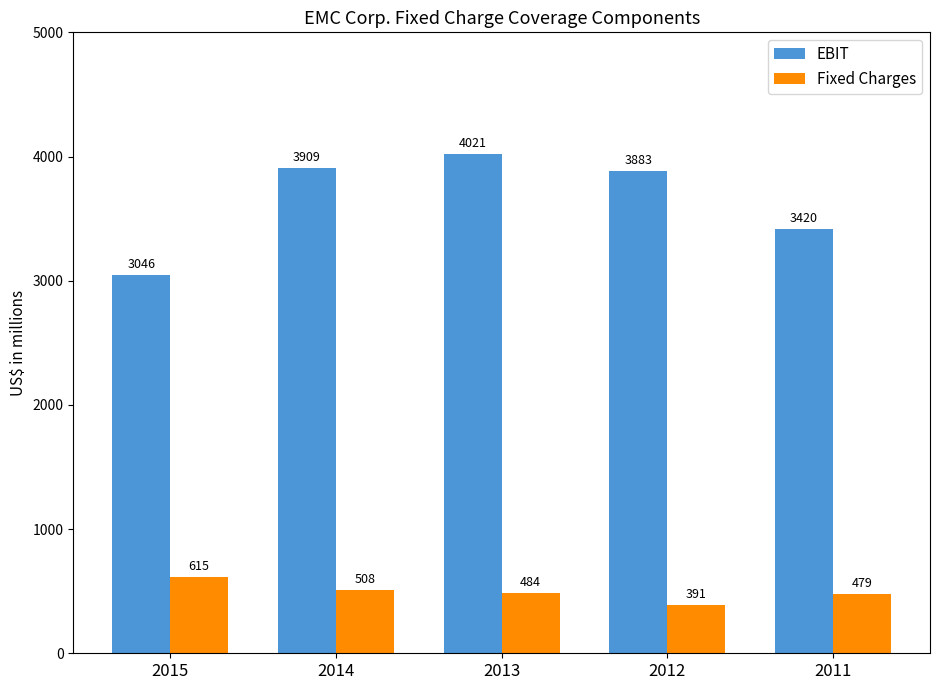

Which series has the largest total across all categories?

EBIT